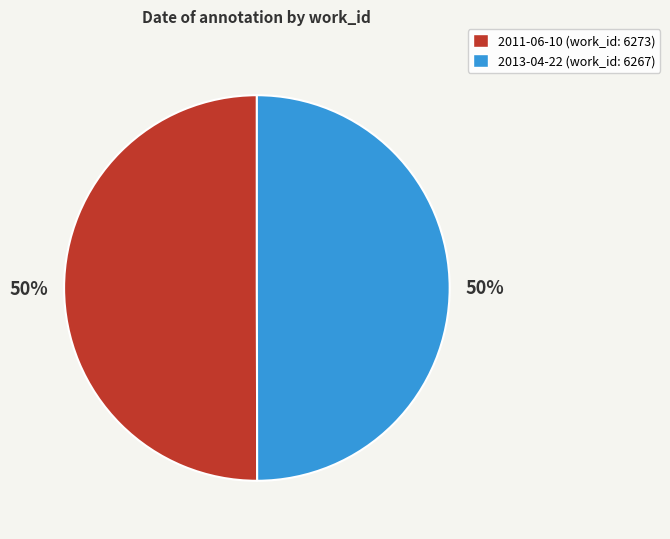

To the nearest percent, what is the average slice percentage?

50%